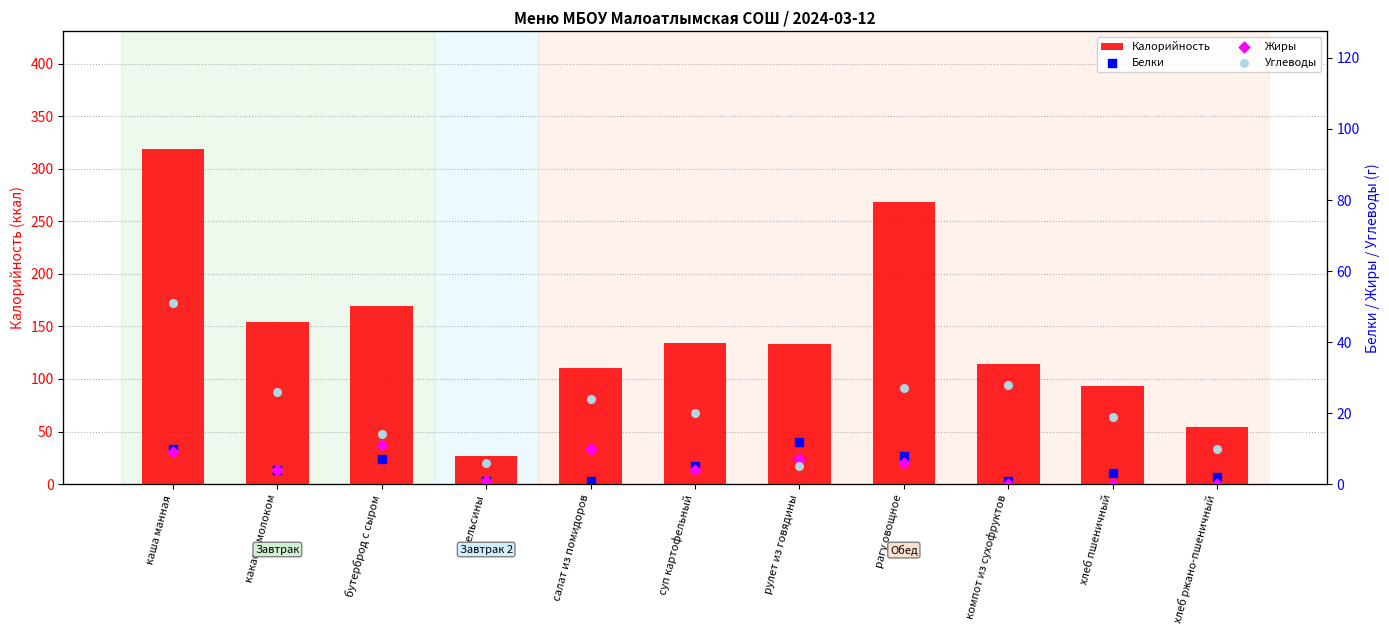

Which series has the widest spread of Y values?

Калорийность